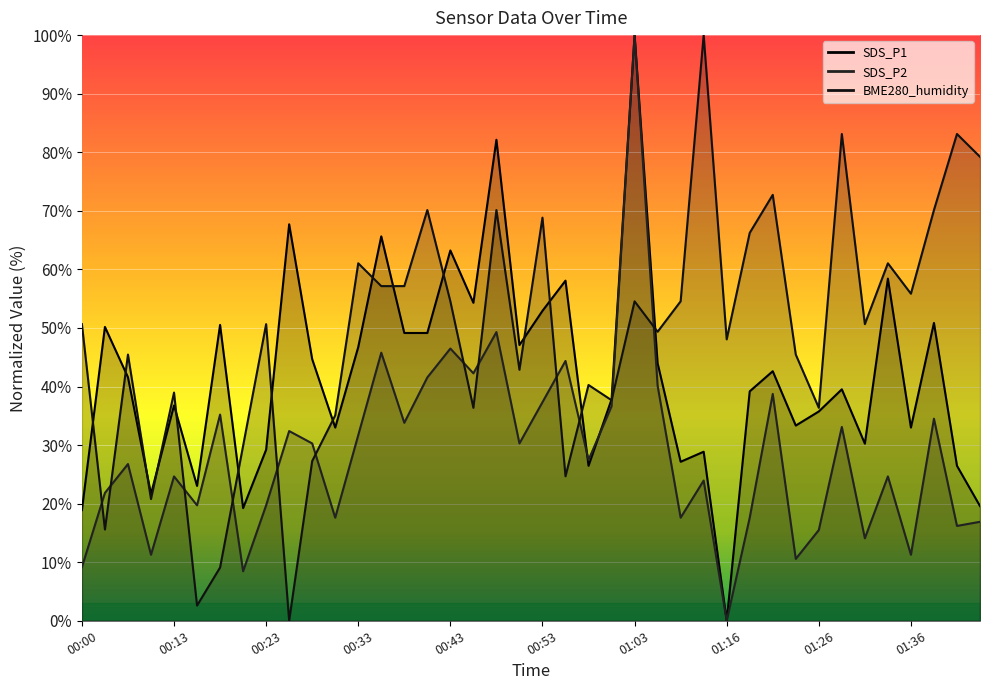

At 00:21, list the series in order from largest to smallest.

BME280_humidity, SDS_P1, SDS_P2